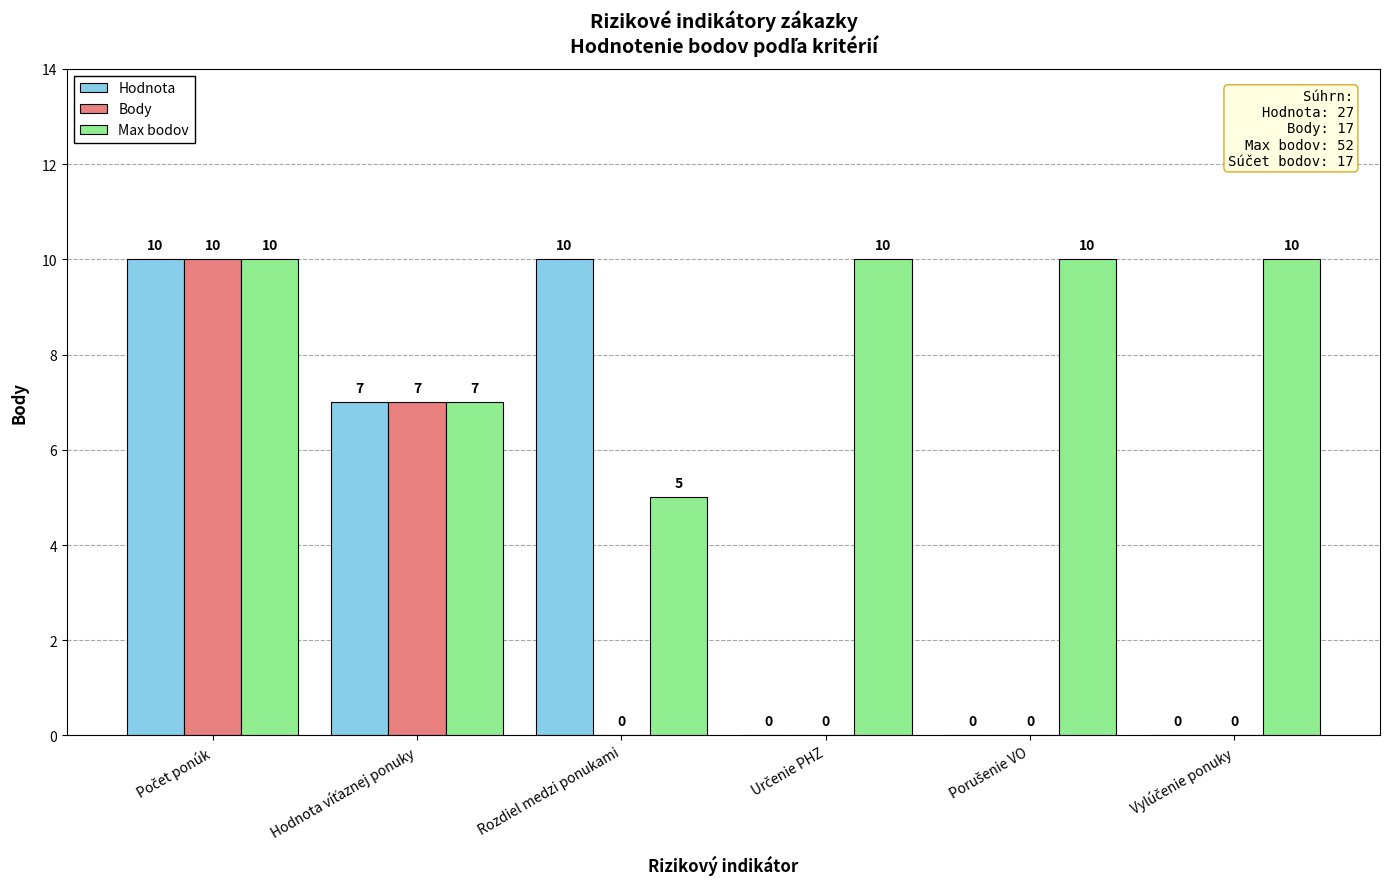

What is the sum of all Body values?

17